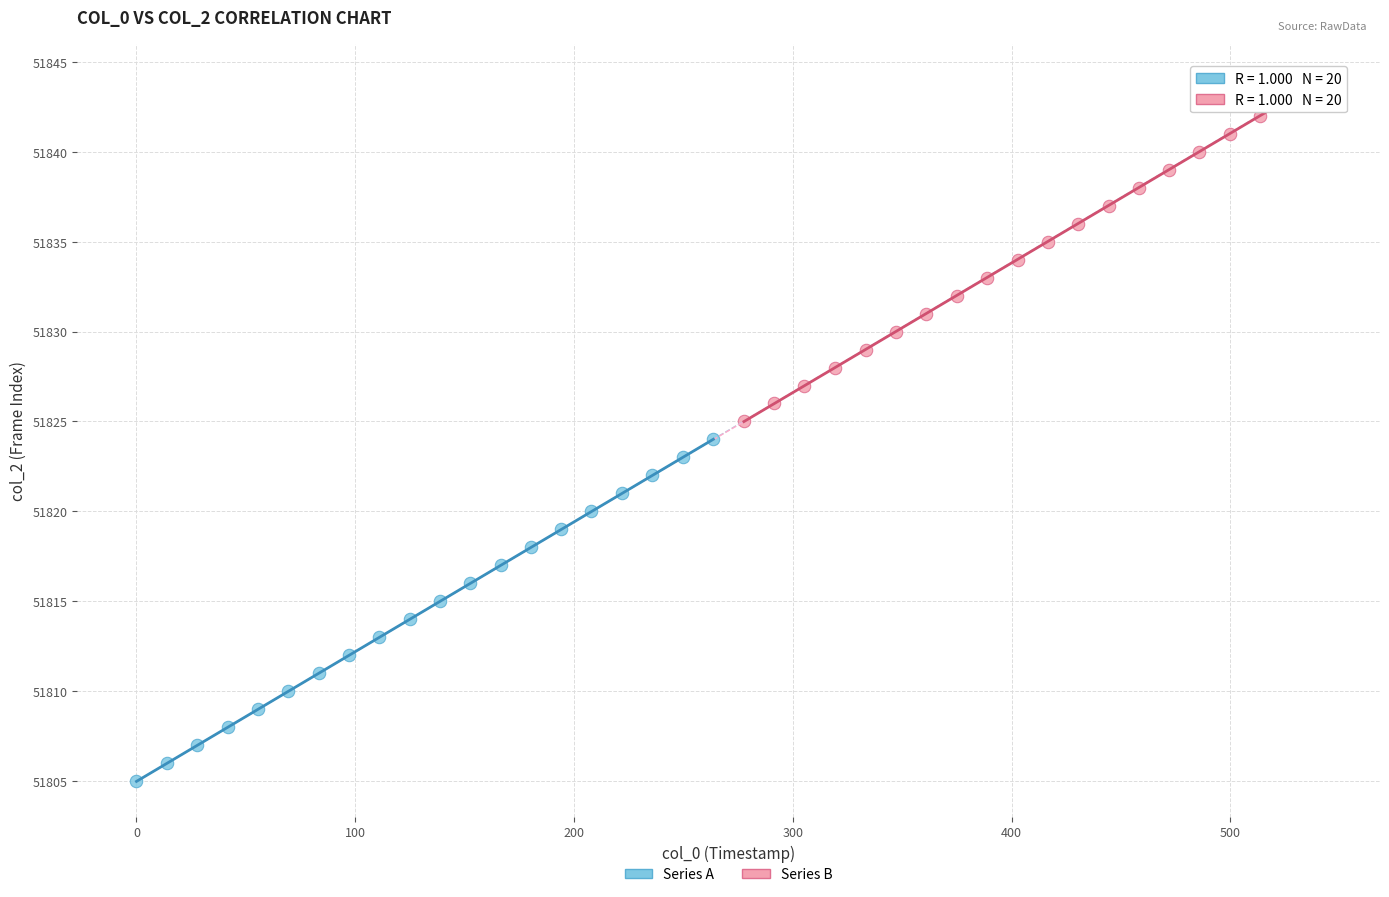

Which series reaches the maximum Y coordinate?

Series B